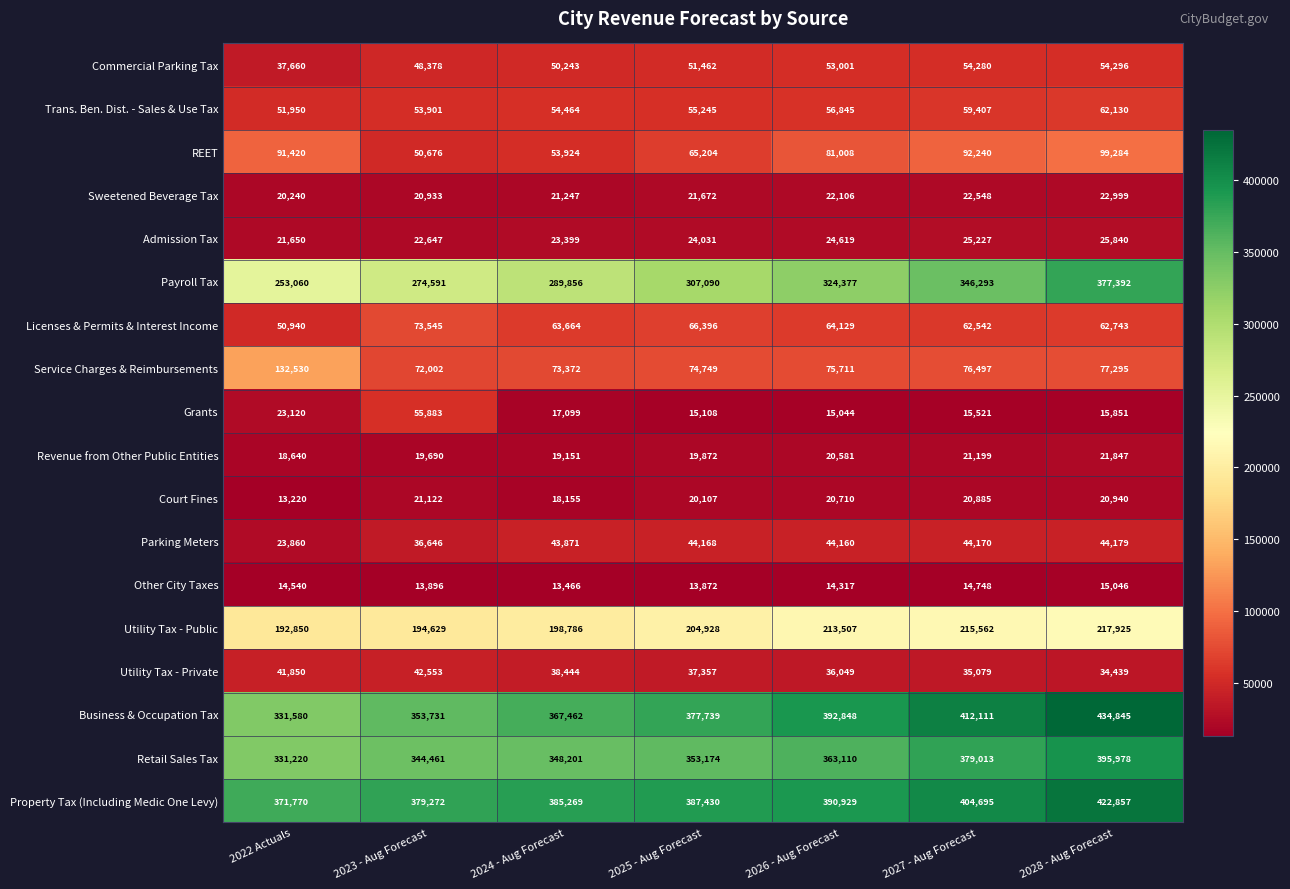

Is it true that Property Tax (Including Medic One Levy) equals 608553 at 2023 - Aug Forecast?

False